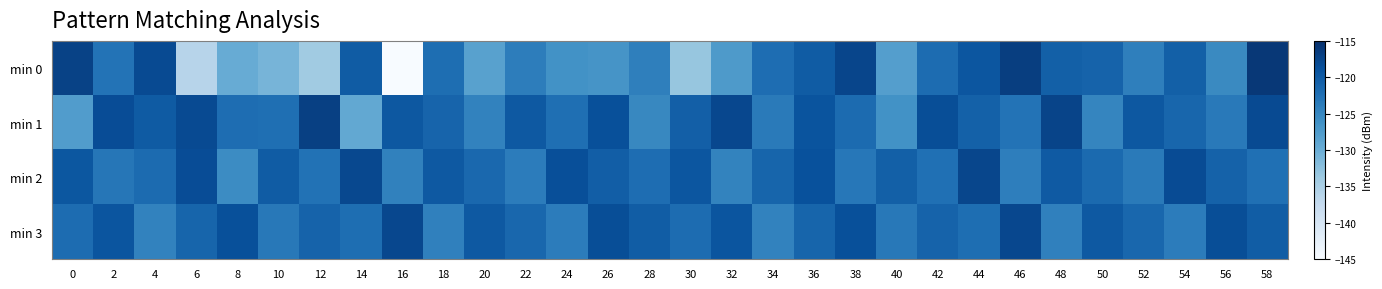

Reading left to right, extract all data points from this chart.

min 0: 0=-117.2	2=-122.8	4=-118.1	6=-136.1	8=-129.7	10=-130.9	12=-134.0	14=-120.1	16=-145.4	18=-122.3	20=-128.3	22=-124.0	24=-126.3	26=-126.7	28=-124.2	30=-133.2	32=-127.4	34=-122.1	36=-120.0	38=-117.5	40=-127.9	42=-121.9	44=-119.4	46=-116.7	48=-120.6	50=-120.9	52=-124.2	54=-120.6	56=-125.4	58=-116.0
min 1: 0=-127.7	2=-118.4	4=-120.0	6=-118.1	8=-122.1	10=-122.4	12=-117.0	14=-129.2	16=-119.6	18=-121.1	20=-124.5	22=-119.8	24=-122.3	26=-118.7	28=-125.1	30=-120.4	32=-117.8	34=-123.6	36=-119.2	38=-121.9	40=-126.3	42=-118.5	44=-120.7	46=-122.8	48=-117.4	50=-124.9	52=-119.6	54=-121.3	56=-123.5	58=-118.1
min 2: 0=-119.5	2=-123.2	4=-121.8	6=-118.3	8=-125.6	10=-120.1	12=-122.7	14=-117.9	16=-124.4	18=-119.8	20=-121.5	22=-123.9	24=-118.6	26=-120.3	28=-122.1	30=-119.4	32=-124.7	34=-121.2	36=-118.8	38=-123.3	40=-120.6	42=-122.4	44=-117.6	46=-124.1	48=-119.9	50=-121.7	52=-123.6	54=-118.2	56=-120.8	58=-122.5
min 3: 0=-122.0	2=-119.3	4=-124.6	6=-121.1	8=-118.7	10=-123.4	12=-120.9	14=-122.2	16=-117.8	18=-124.3	20=-119.7	22=-121.4	24=-123.8	26=-118.5	28=-120.2	30=-122.0	32=-119.3	34=-124.6	36=-121.1	38=-118.7	40=-123.4	42=-120.9	44=-122.2	46=-117.8	48=-124.3	50=-119.7	52=-121.4	54=-123.8	56=-118.5	58=-120.2